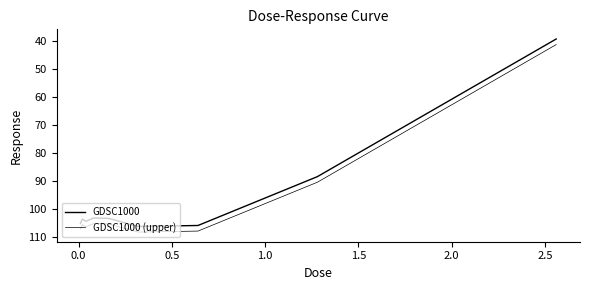

Does the chart have visible grid lines?

No